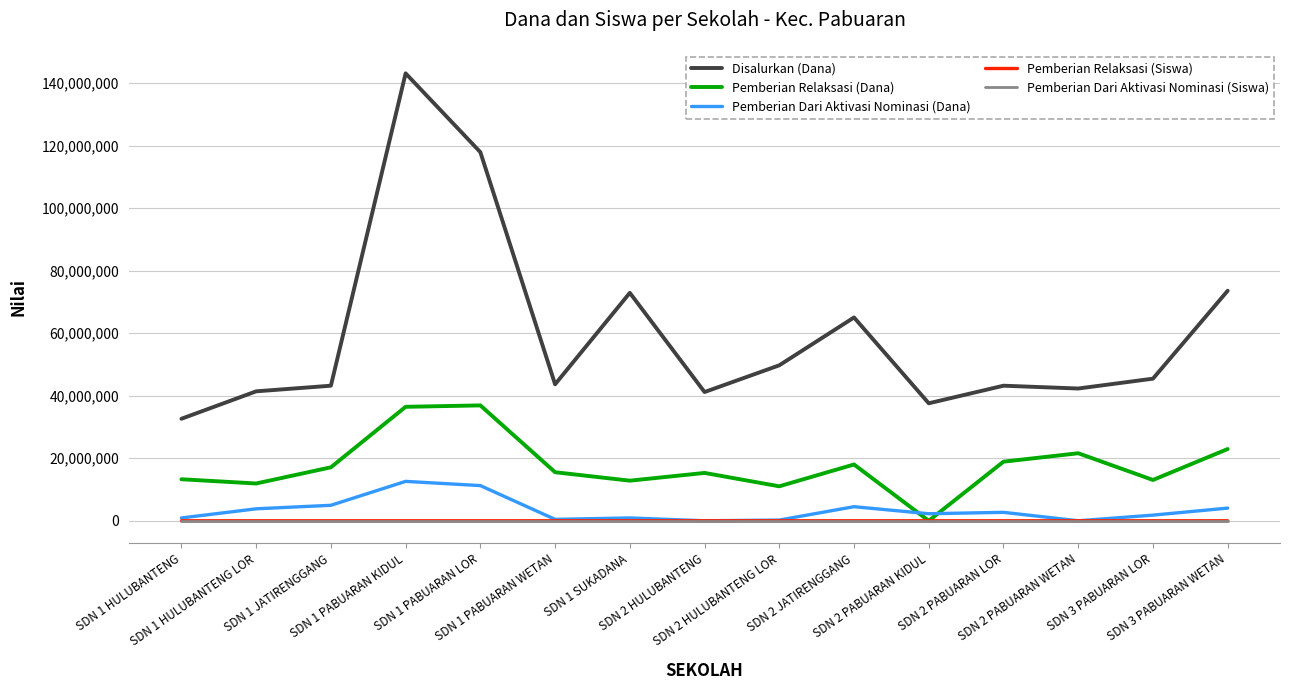

After their last crossing, which series has the higher values: Pemberian Relaksasi (Dana) or Pemberian Dari Aktivasi Nominasi (Dana)?

Pemberian Relaksasi (Dana)